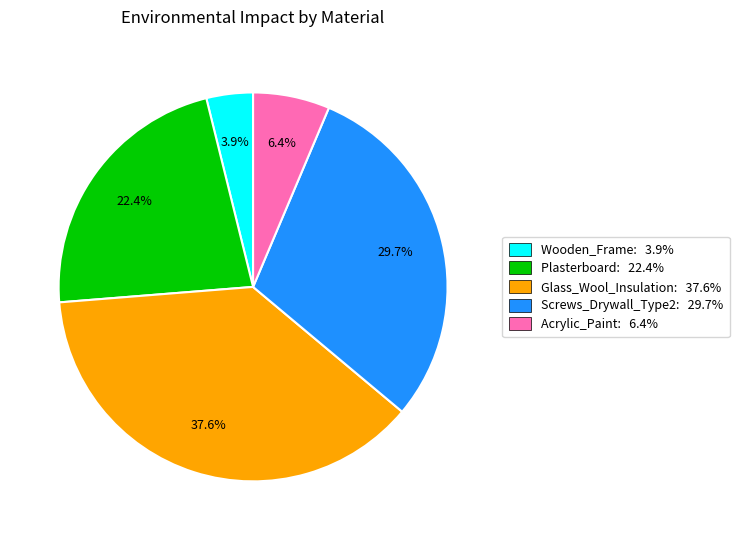

How many segments does this pie chart have?

5